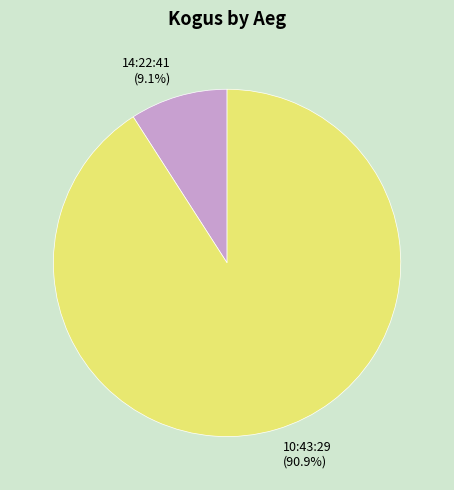

Does 10:43:29 account for over 50% of the chart?

Yes